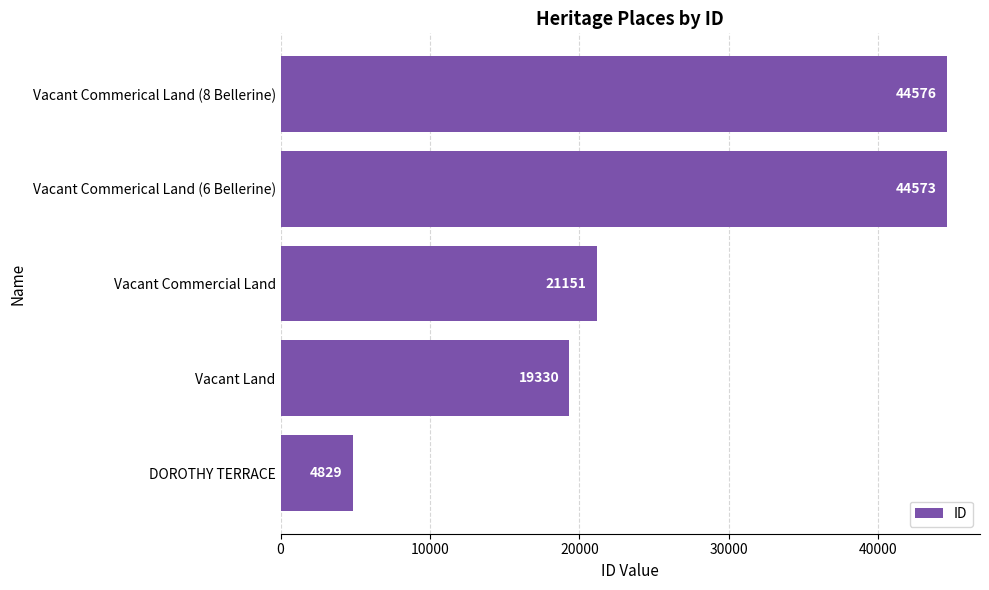

What is the difference between the maximum and minimum values?

39747